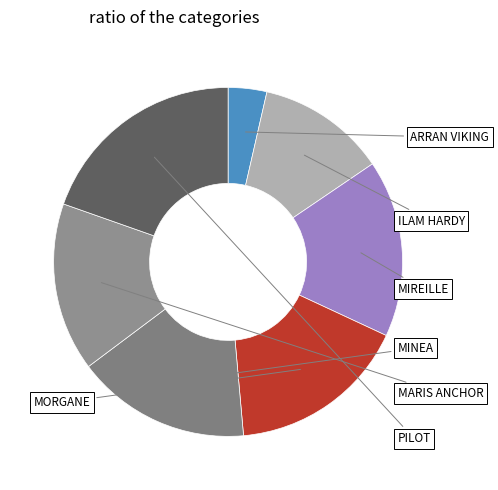

Which slice is the largest?

PILOT